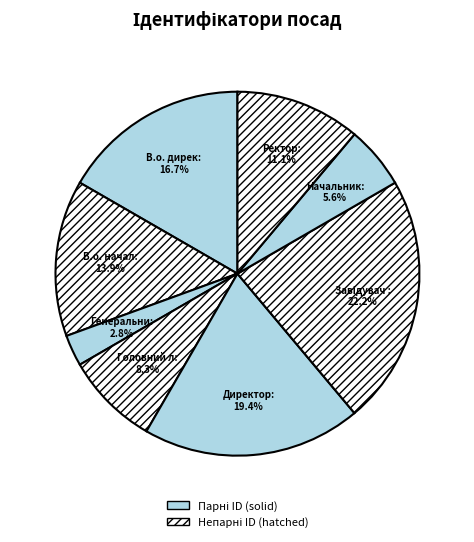

How many slices are in this pie chart?

8